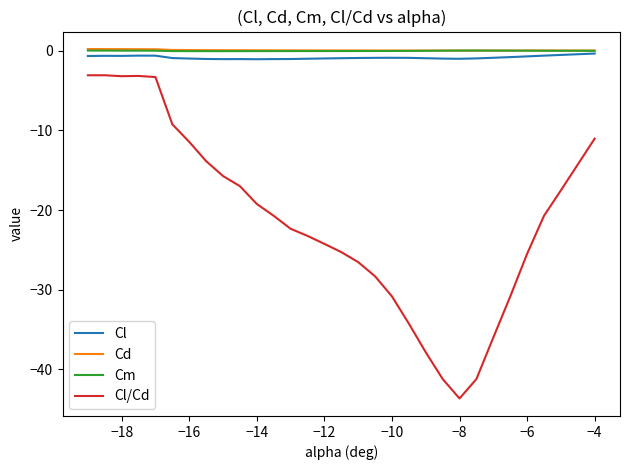

What is the sum of all Cd values?

2.1